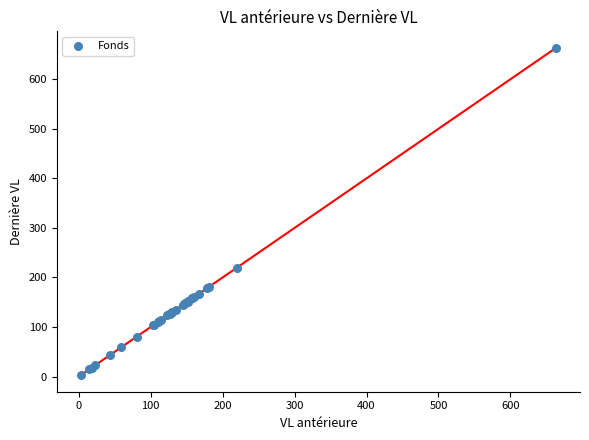

What Y value in the scatter plot is closest to 332?

219.4